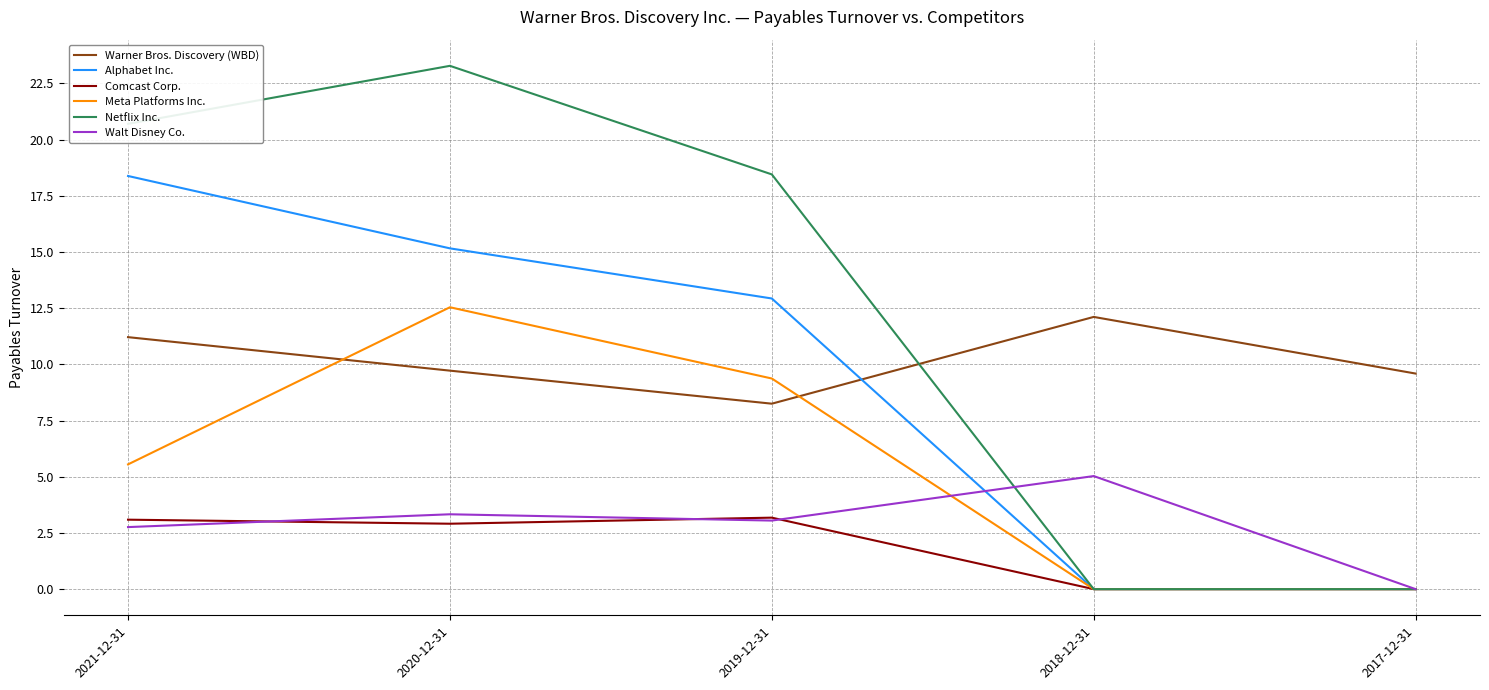

Where is the first local minimum for Comcast Corp.?

2020-12-31